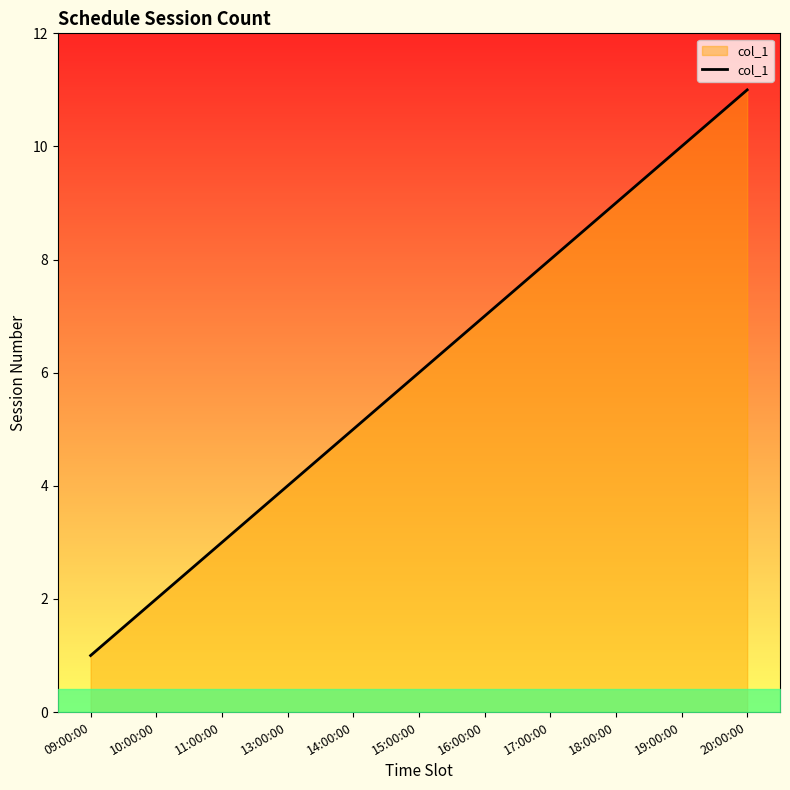

Between 18:00:00 and 09:00:00, which is larger?

18:00:00